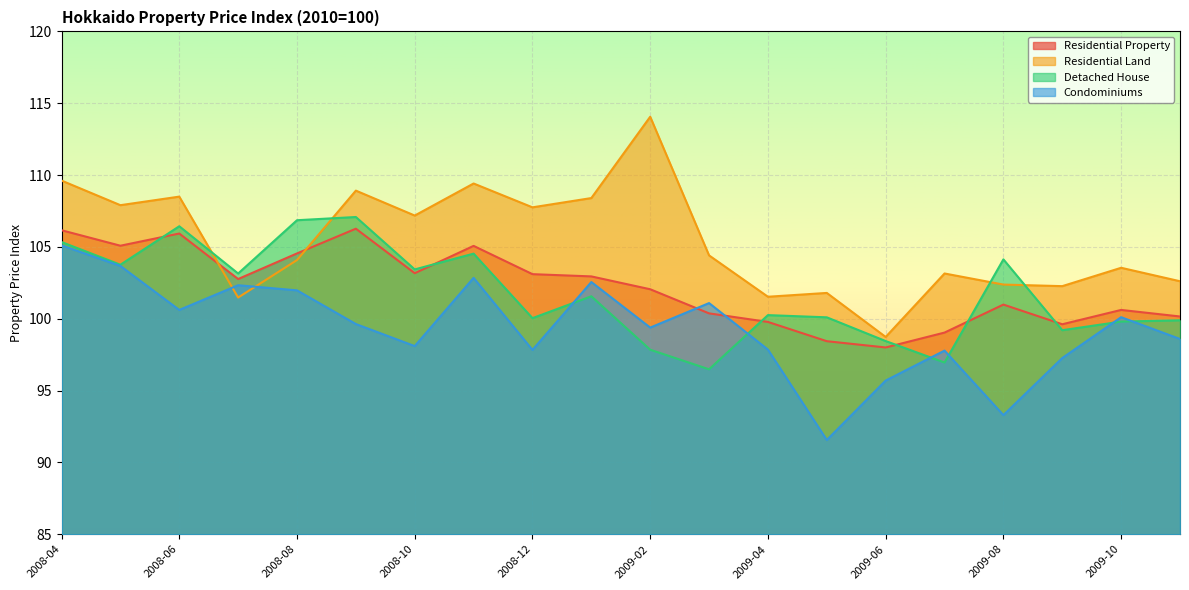

Rank the categories by Condominiums value from highest to lowest.

2008-04, 2008-05, 2008-11, 2009-01, 2008-07, 2008-08, 2009-03, 2008-06, 2009-10, 2008-09, 2009-02, 2009-11, 2008-10, 2009-04, 2008-12, 2009-07, 2009-09, 2009-06, 2009-08, 2009-05